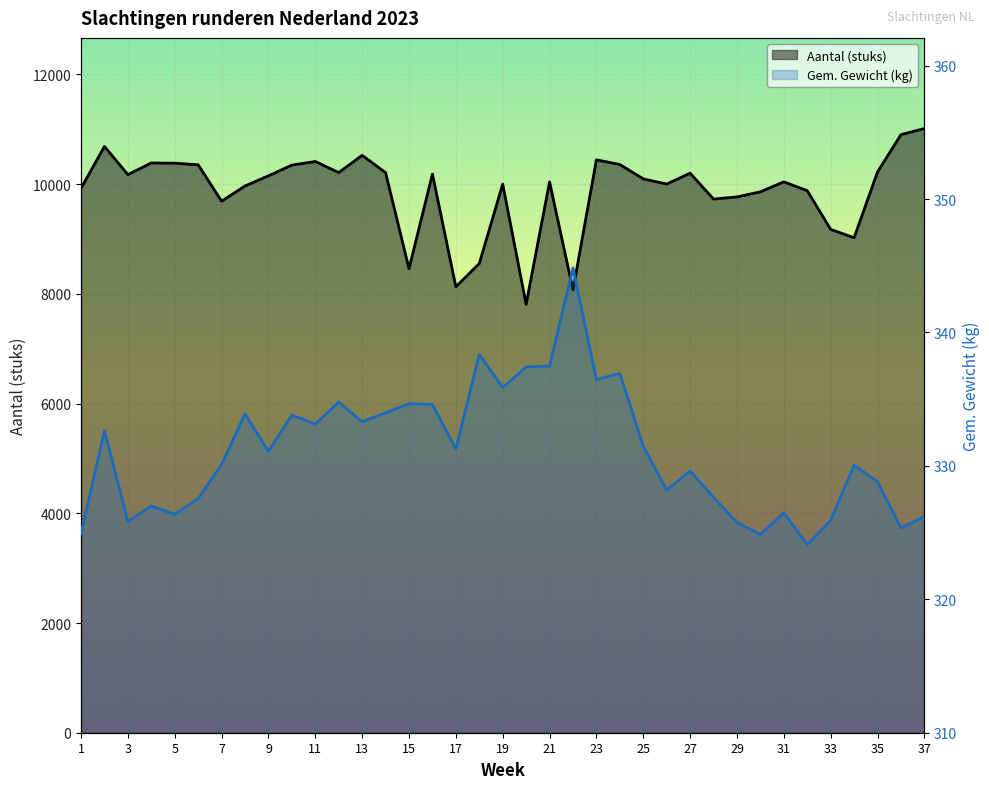

Is the value of Aantal (stuks) at 31 greater than the value of Gem. Gewicht (kg) at 30?

Yes